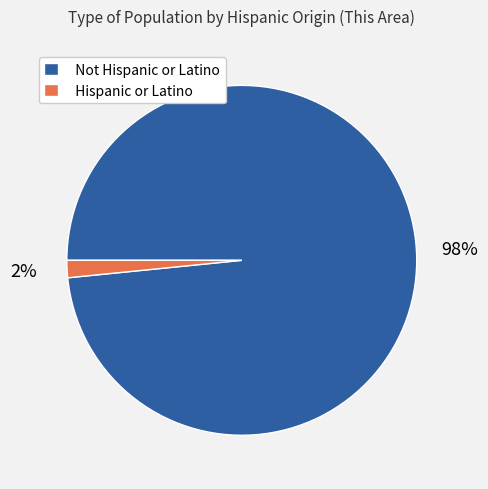

Which slice is the largest?

Not Hispanic or Latino